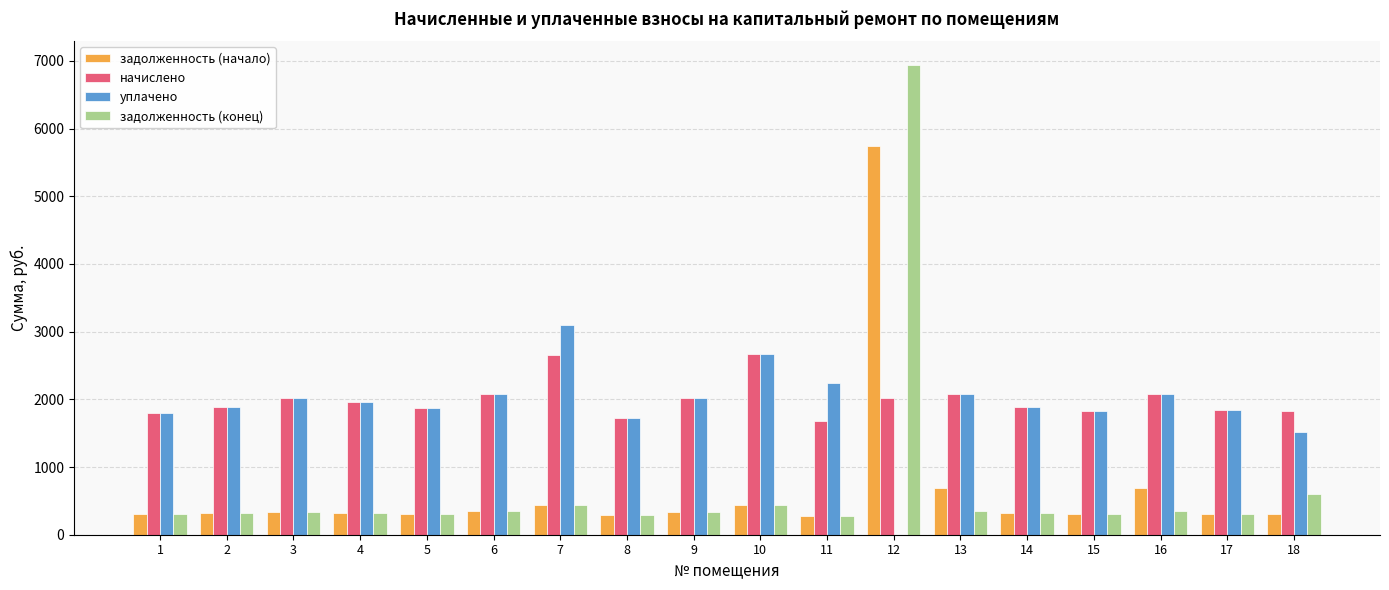

What is the total value across all series at 4?

4578.8